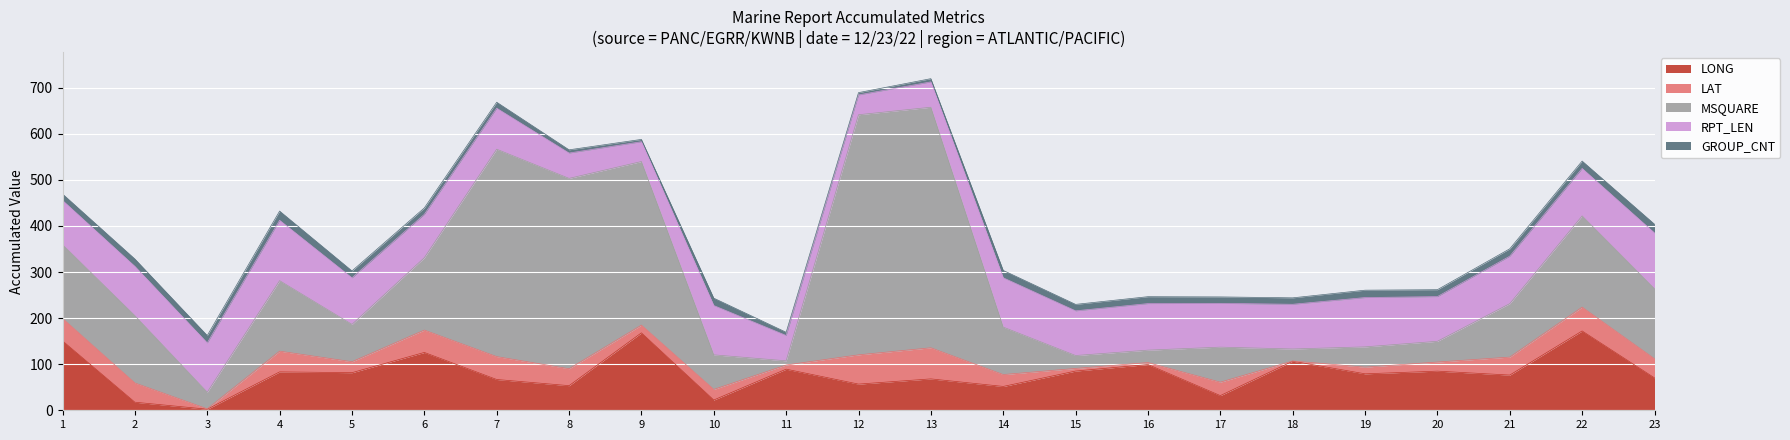

Rank the categories by MSQUARE value from lowest to highest.

11, 18, 16, 15, 3, 19, 20, 10, 17, 5, 14, 21, 2, 23, 4, 6, 1, 22, 9, 8, 7, 12, 13